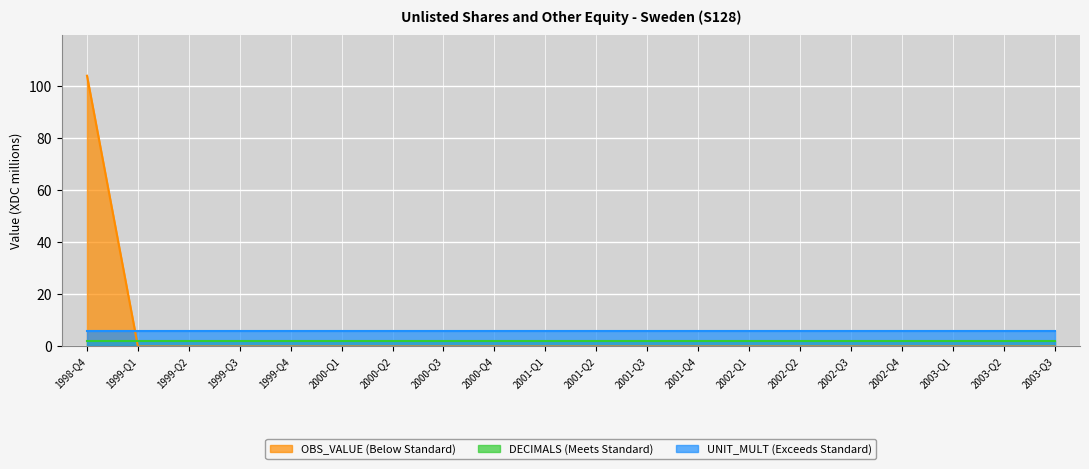

Is the value of DECIMALS at 2002-Q4 greater than the value of UNIT_MULT at 2000-Q4?

No